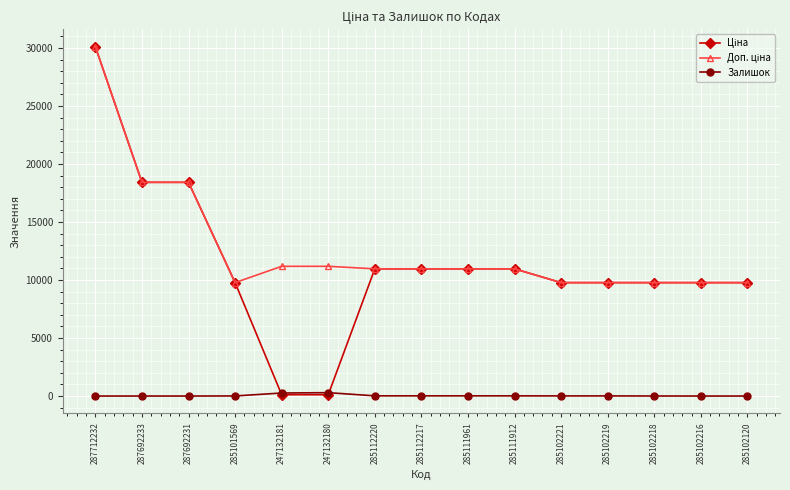

What is the maximum value shown in the chart?

30102.8